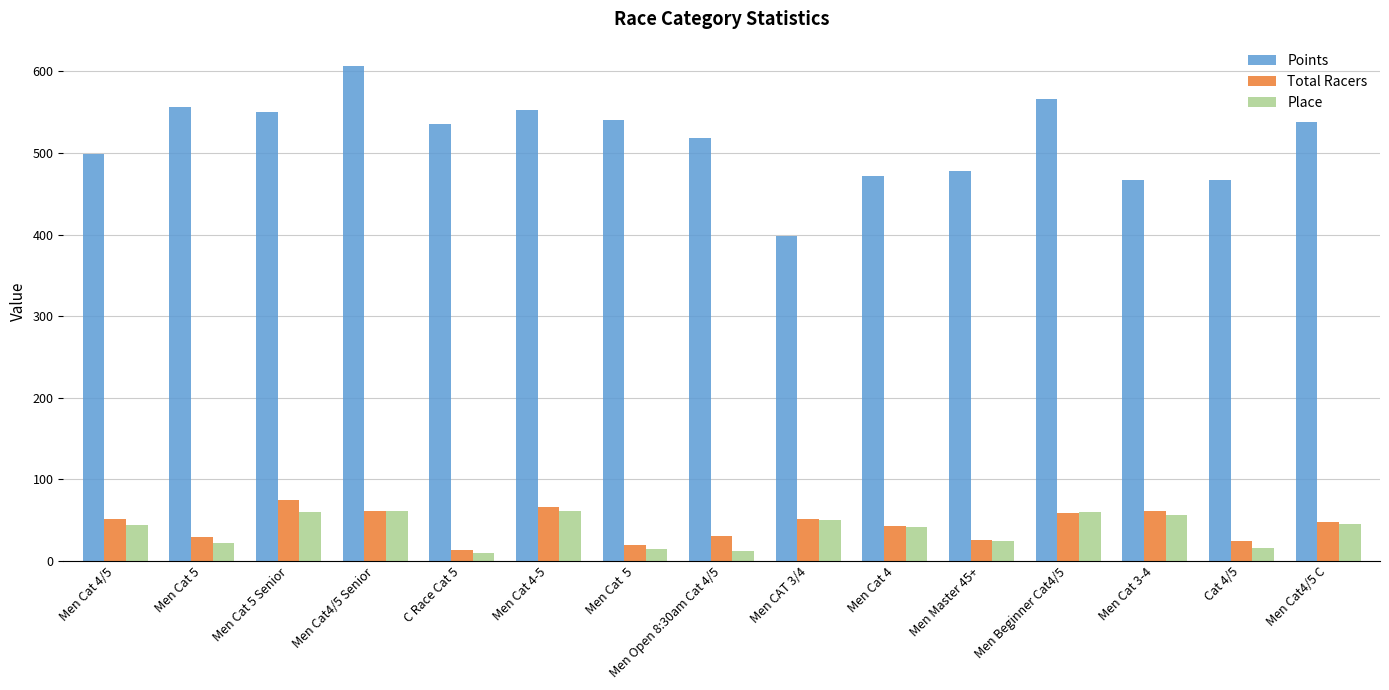

What is the lowest value of the Points series?

398.3